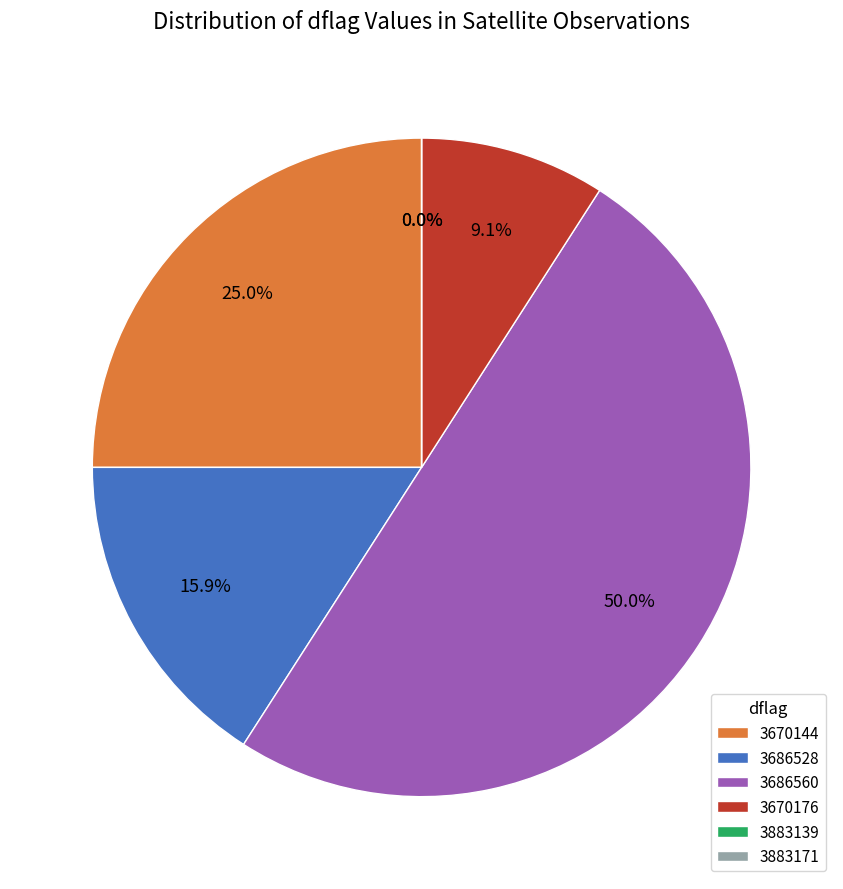

Between 3670144 and 3686560, which is larger?

3686560